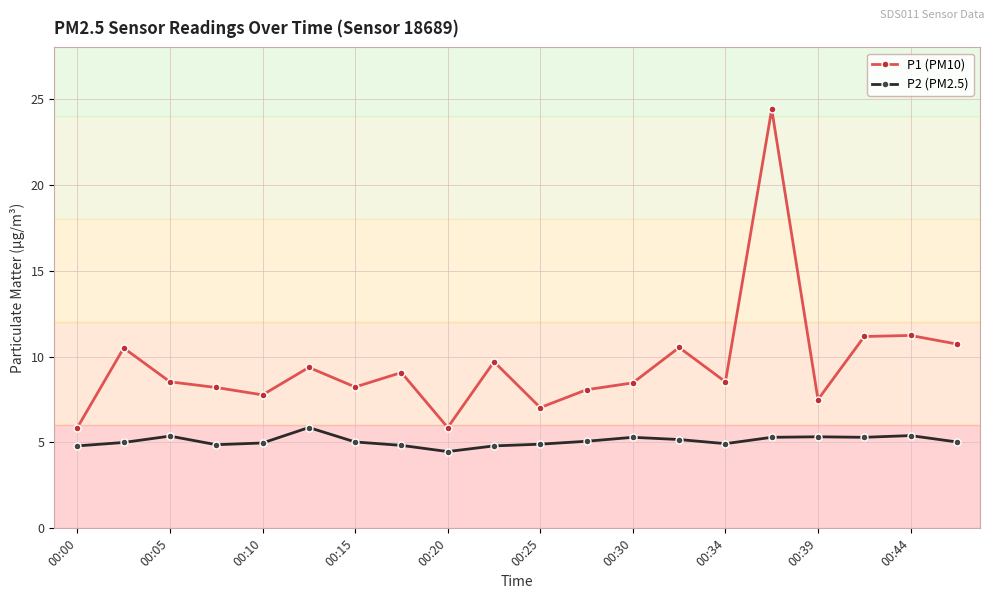

Which series has the largest total across all categories?

P1 (PM10)